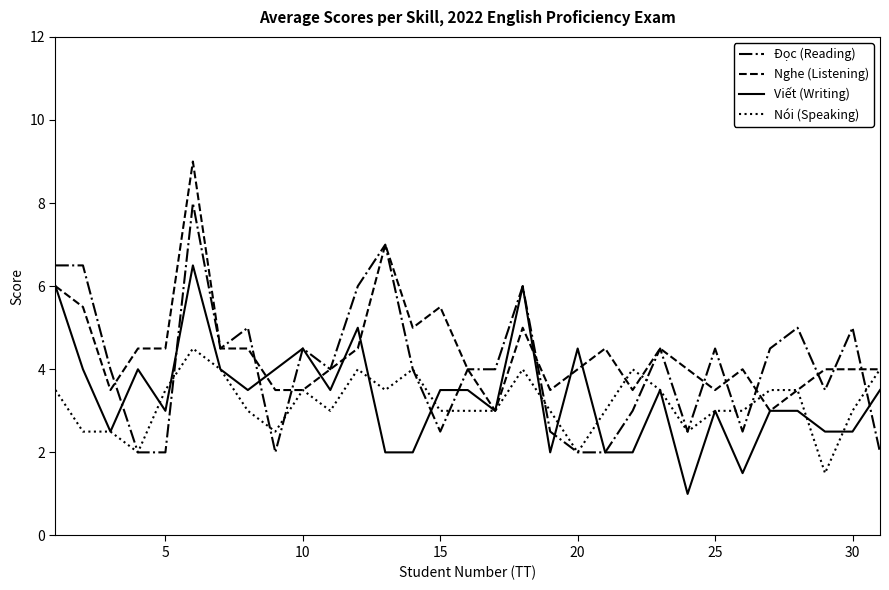

What is the maximum value shown in the chart?

9.0